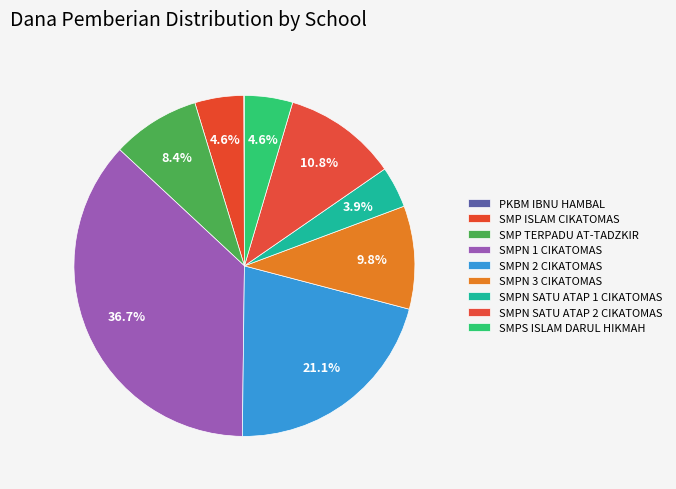

True or false: SMPN SATU ATAP 1 CIKATOMAS accounts for 16% of the total.

False